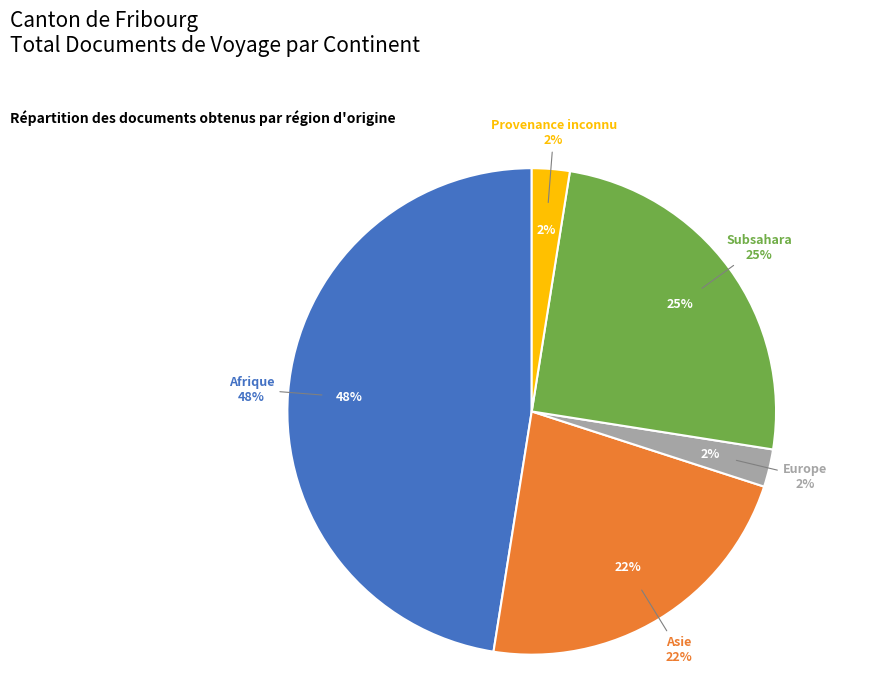

Which category has the biggest portion of the pie?

Afrique